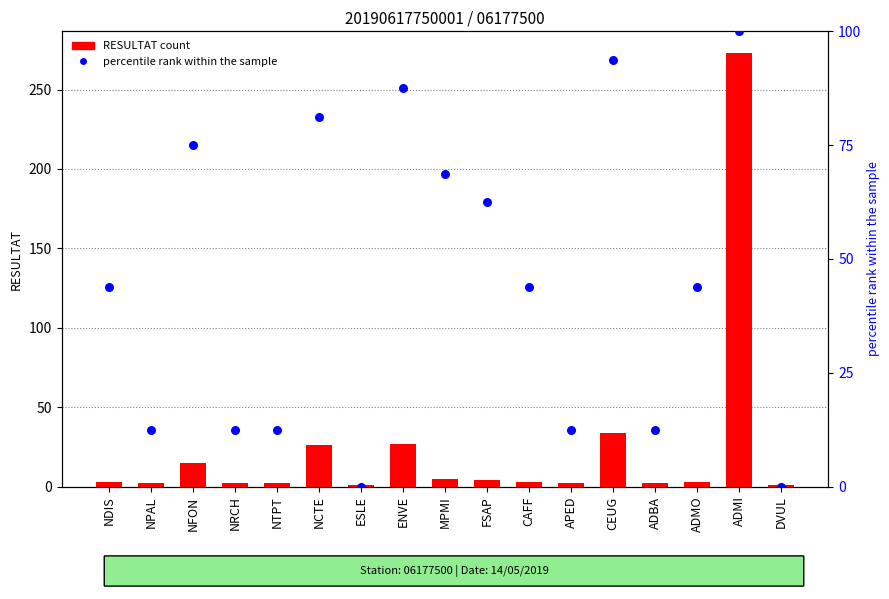

At which category is the sum across all series the highest?

ADMI